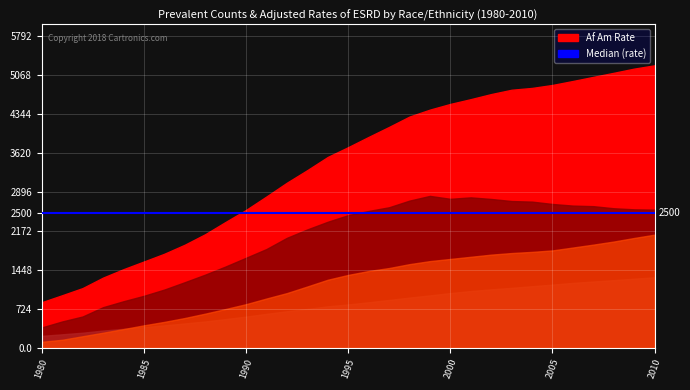

The value of N Am Rate at 1993 is 2198.7. True or false?

True